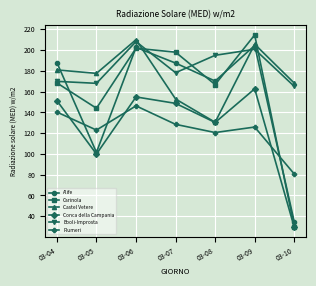

True or false: Alife has more than 0 points higher than both neighbors.

True